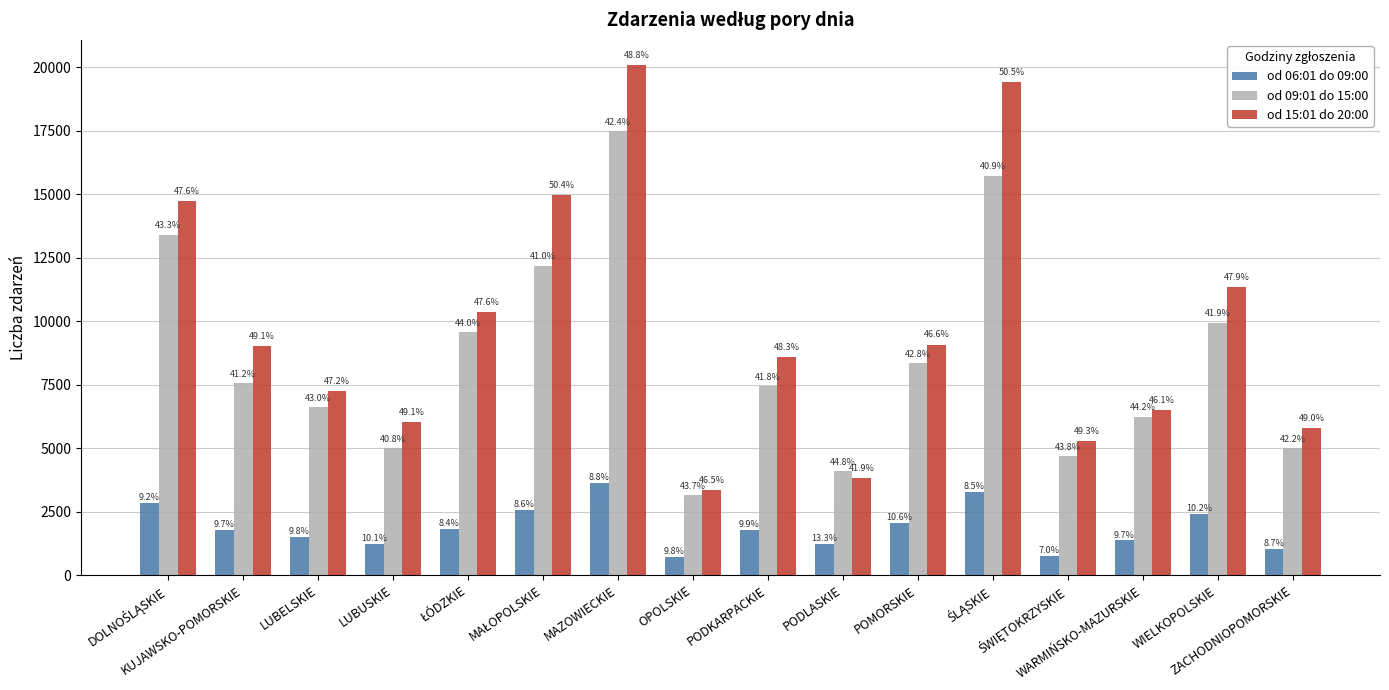

How many bars are there in total?

48